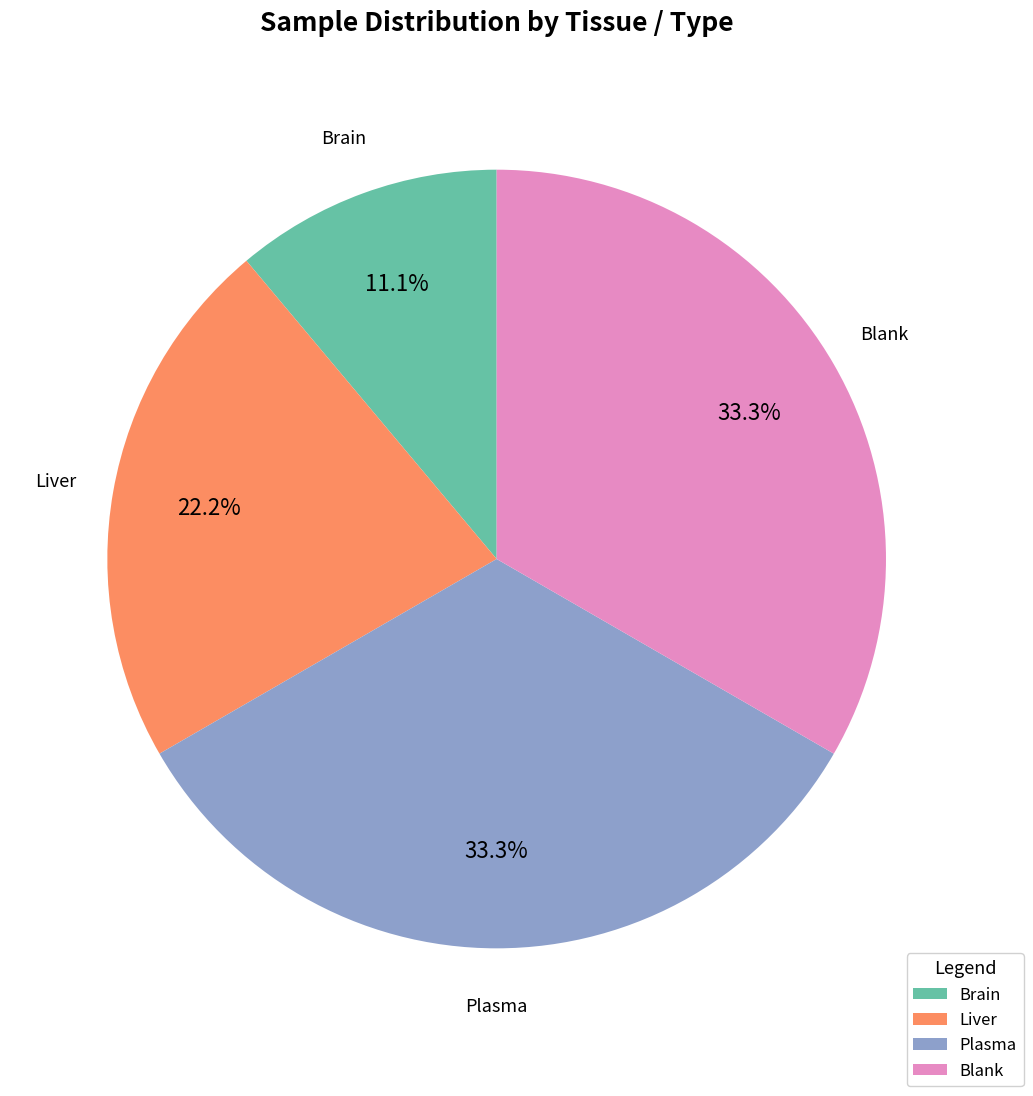

Approximately how many times larger is the value at Blank compared to Brain?

3.0